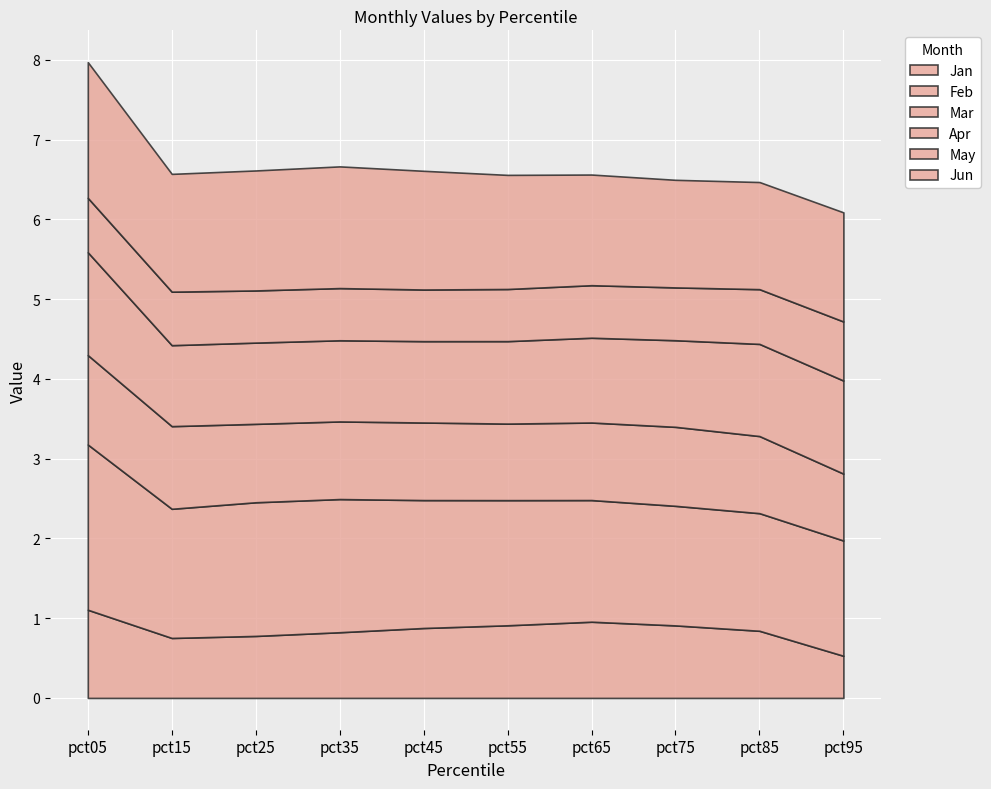

At which label does May reach its minimum?

pct45